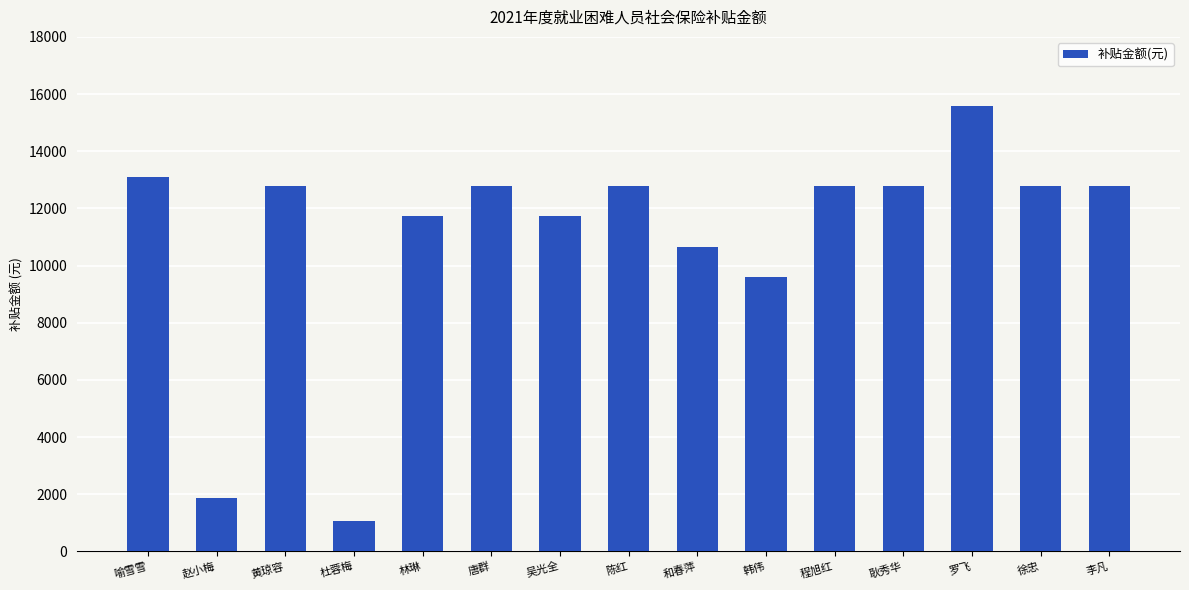

What is the difference between the second highest and minimum values?

12041.5